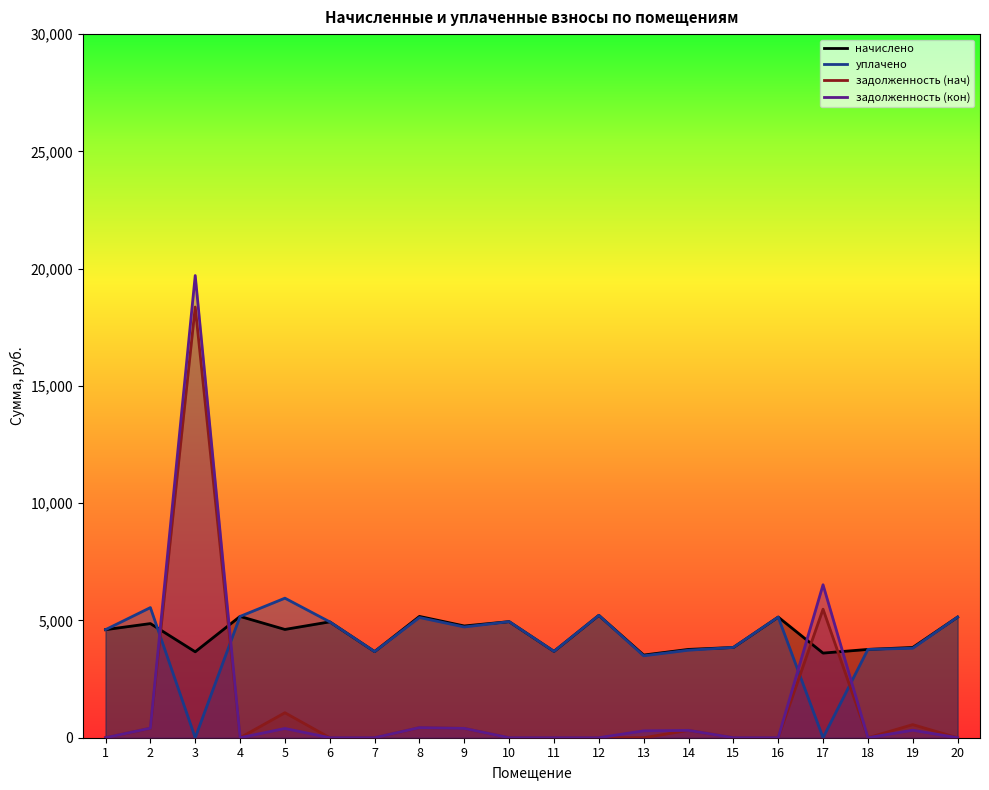

What is the sum of the начислено values at 13 and 7?

7198.1